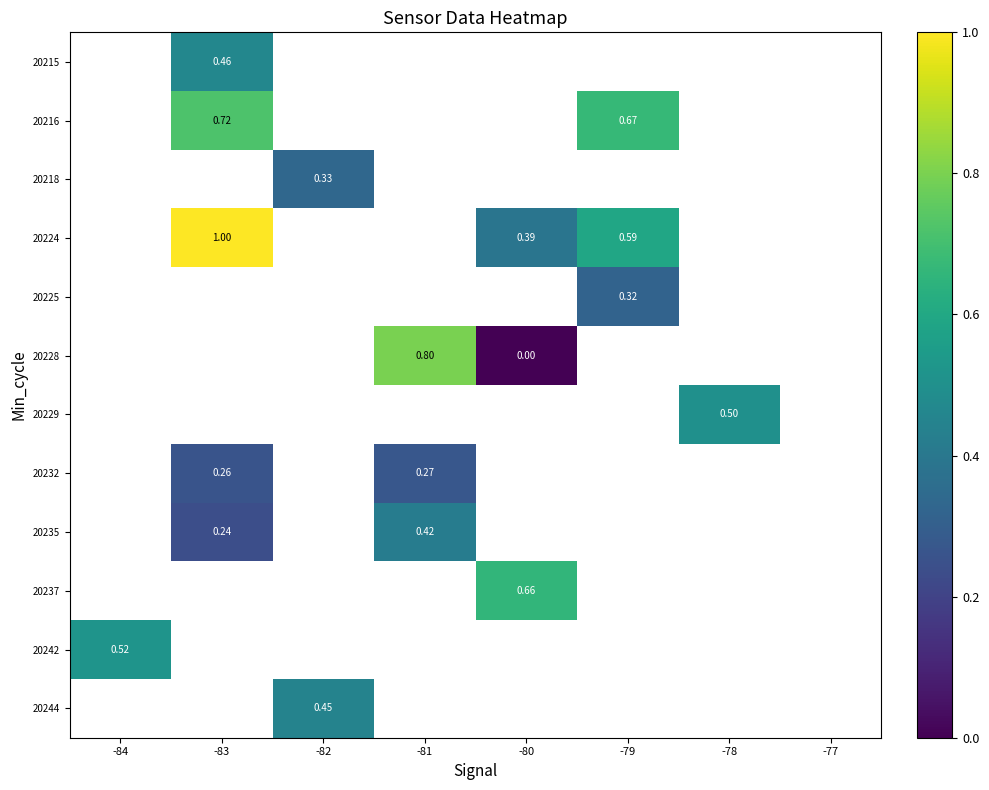

Which series changed the most between -83 and -79?

20224